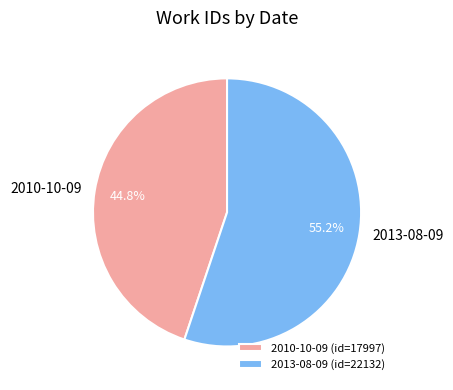

What is the majority slice?

2013-08-09